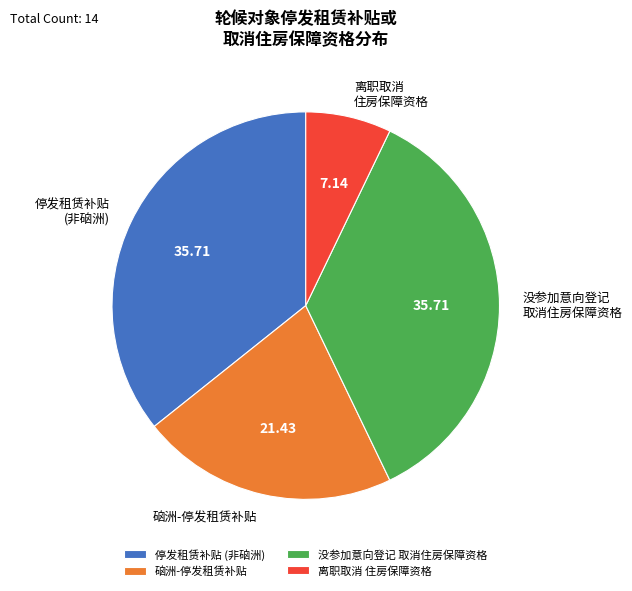

Between 没参加意向登记 取消住房保障资格 and 硇洲-停发租赁补贴, which is larger?

没参加意向登记 取消住房保障资格